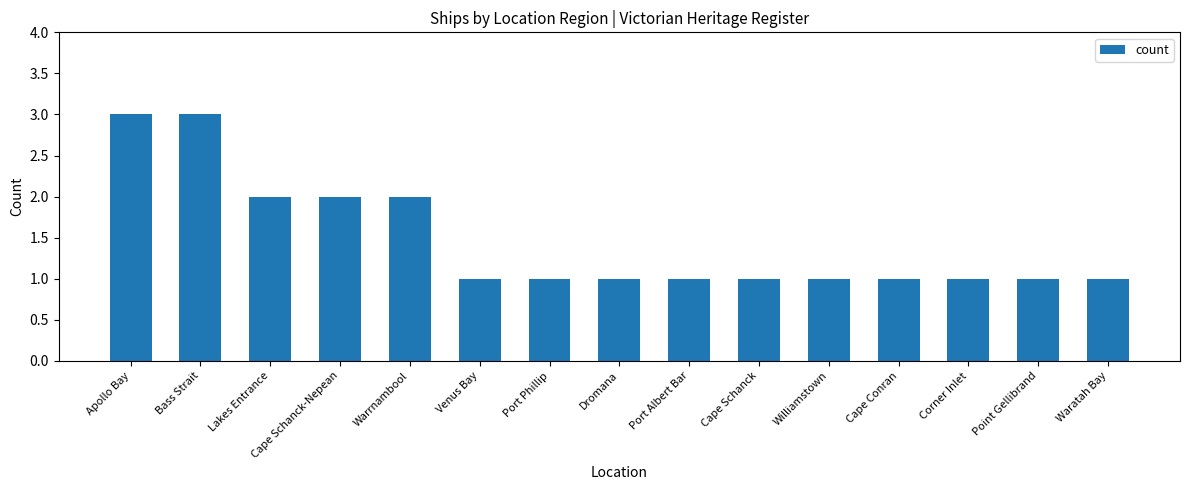

What is the maximum value shown in the chart?

3